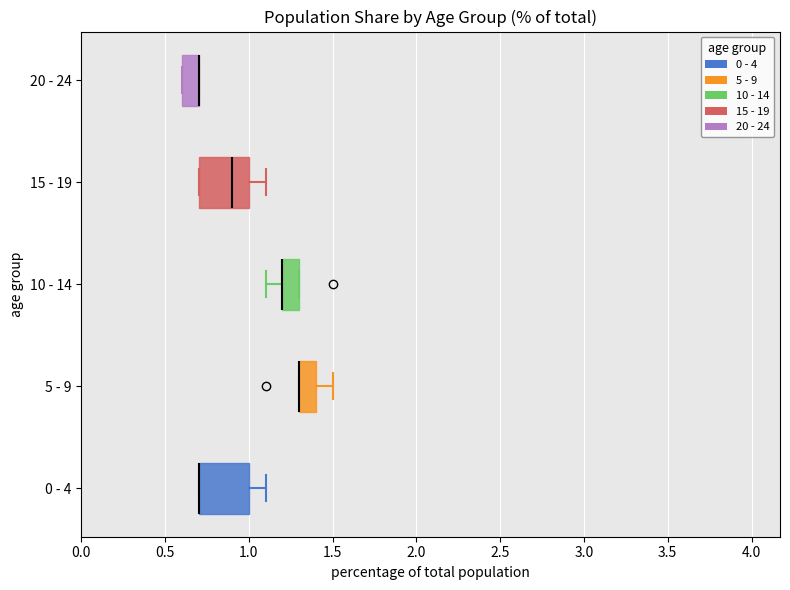

Reading bottom to top, read every box against the x-axis: the position of its median line, the range the box covers, and the ends of its whiskers. The values are not printed on the chart, so give them approximately, as read against the axis.

0 - 4: median 0.7 (drawn on the box's left edge), box 0.7 to 1.0, whiskers 0.7 to 1.1
5 - 9: median 1.3 (drawn on the box's left edge), box 1.3 to 1.4, whiskers 1.3 to 1.5
10 - 14: median 1.2 (drawn on the box's left edge), box 1.2 to 1.3, whiskers 1.1 to 1.3
15 - 19: median 0.9, box 0.7 to 1.0, whiskers 0.7 to 1.1
20 - 24: median 0.7 (drawn on the box's right edge), box 0.6 to 0.7, whiskers 0.6 to 0.7